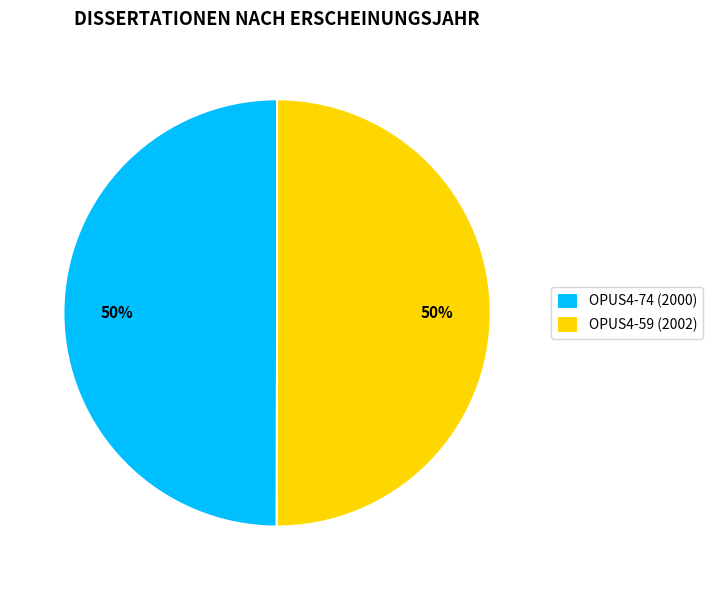

To the nearest percent, what portion does OPUS4-74 (2000) represent?

50%